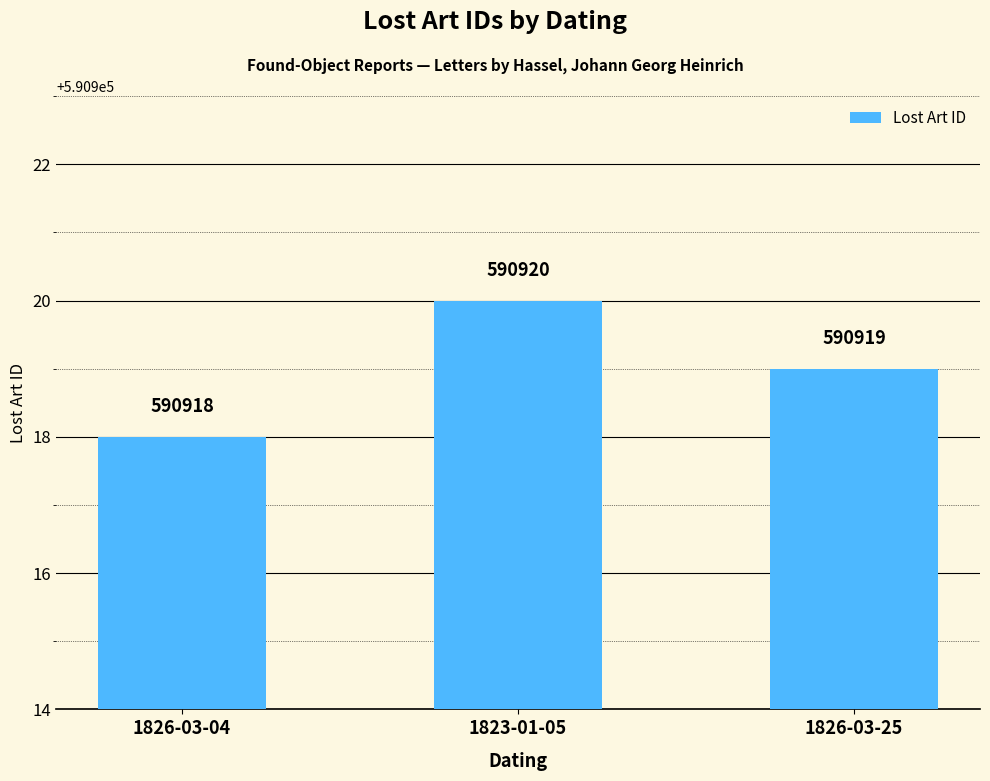

True or false: the data shows 917343 at 1823-01-05.

False